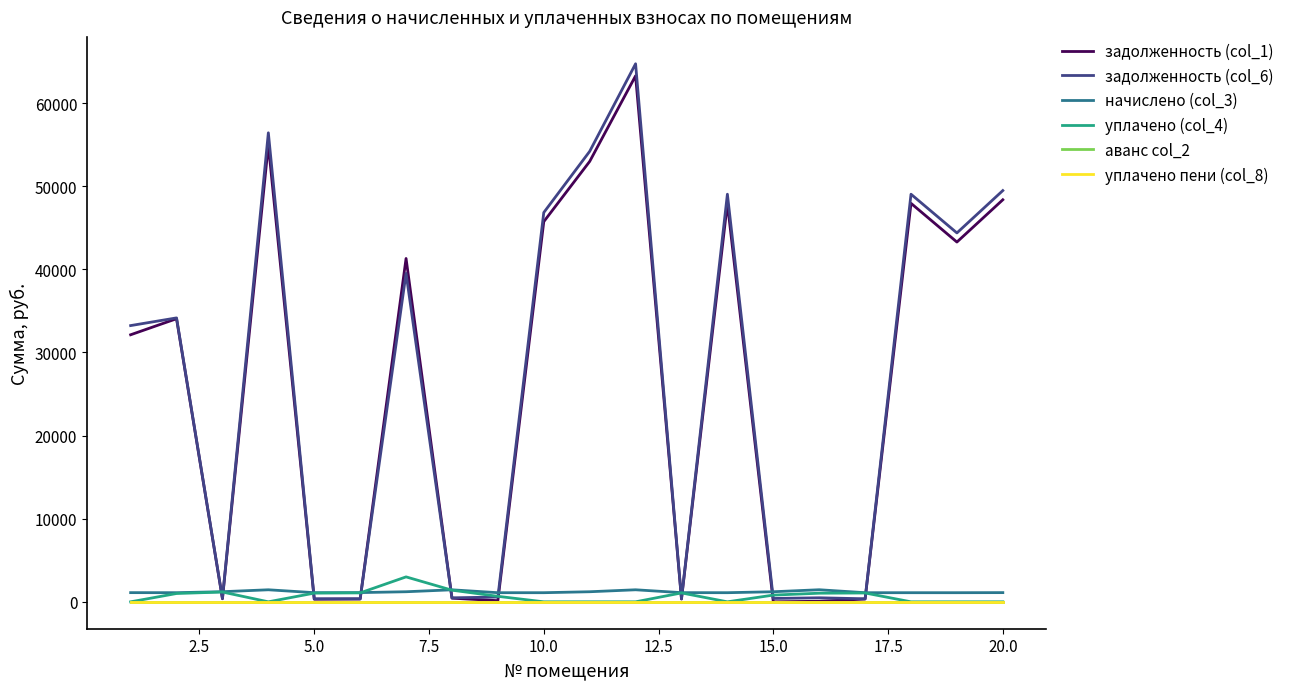

True or false: аванс col_2 and начислено (col_3) intersect in this chart.

False